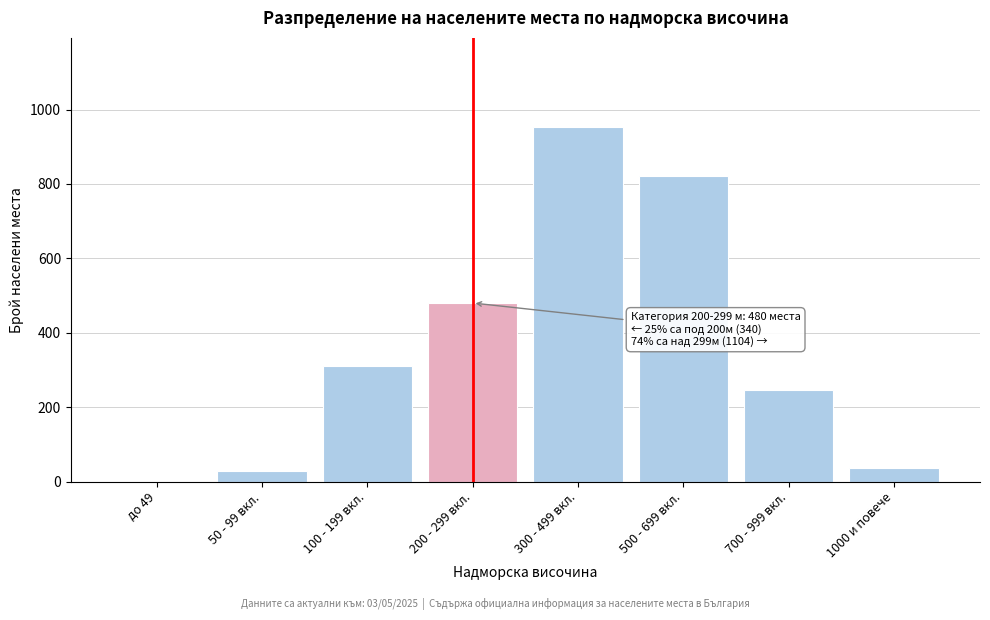

Reading left to right, what are all the values shown in this chart?

до 49=0	50 - 99 вкл.=28	100 - 199 вкл.=312	200 - 299 вкл.=480	300 - 499 вкл.=954	500 - 699 вкл.=822	700 - 999 вкл.=245	1000 и повече=37